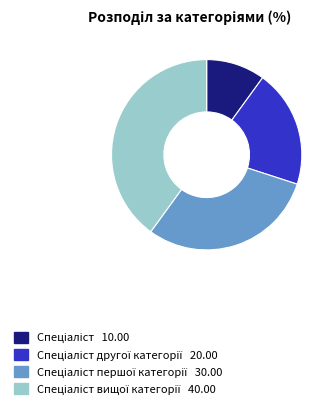

Does any single category account for the majority?

No